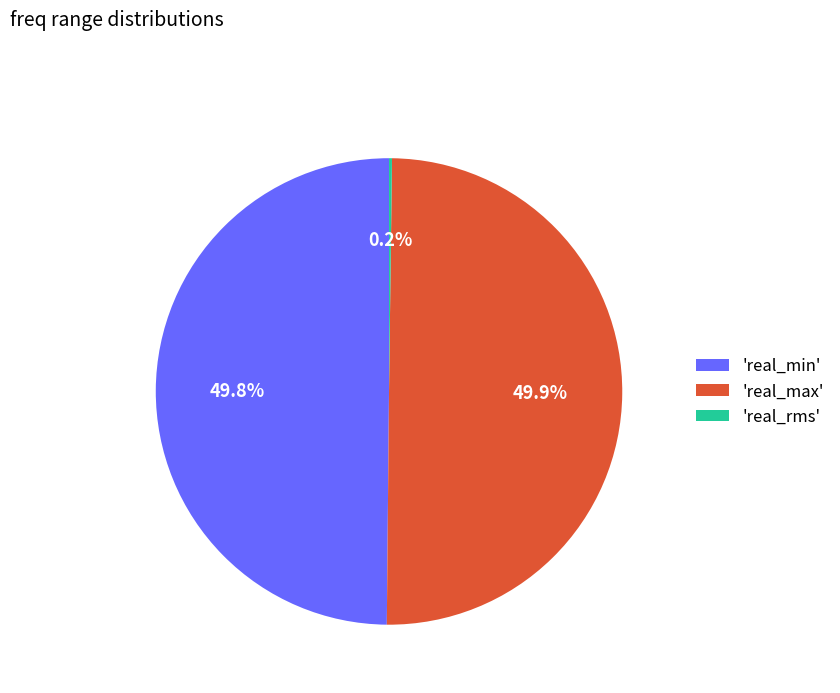

Approximately how many times larger is the value at 'real_min' compared to 'real_max'?

1.0